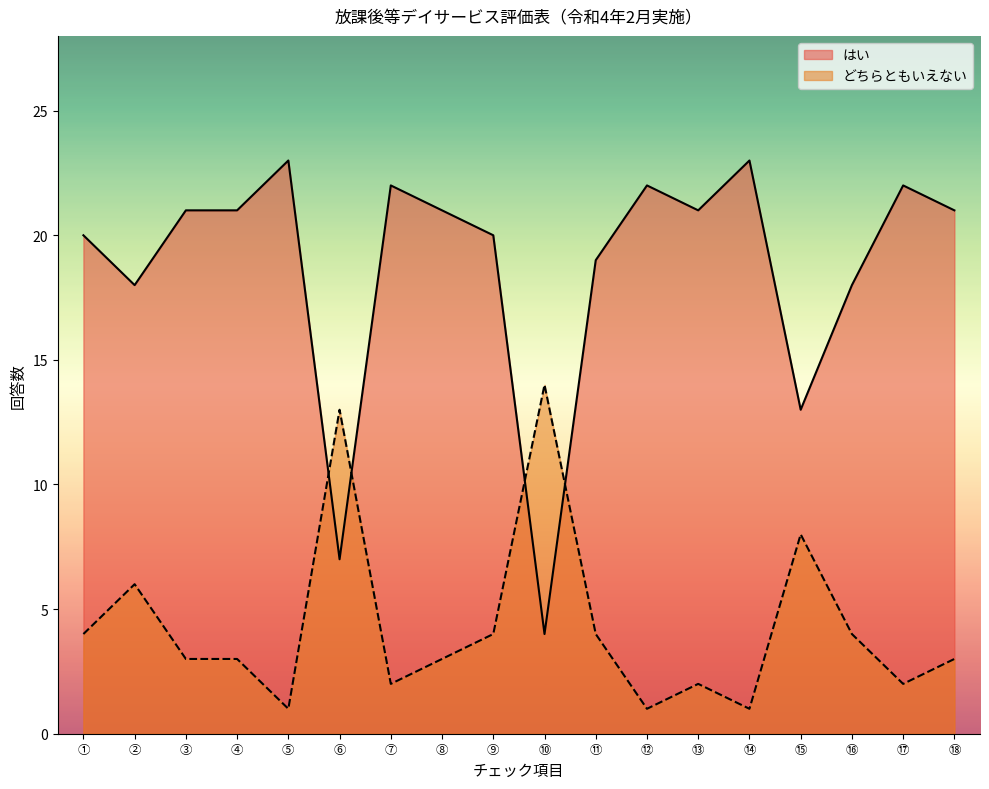

Rank the series by their maximum value, from lowest to highest.

どちらともいえない, はい